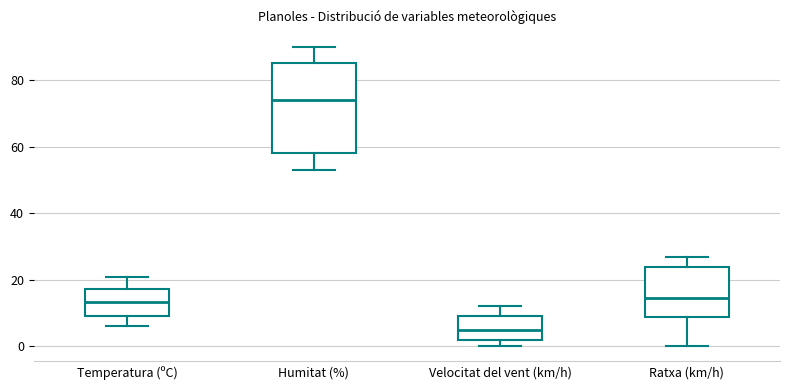

Comparing the boxes themselves (not the whiskers), which one is the tallest?

Humitat (%)